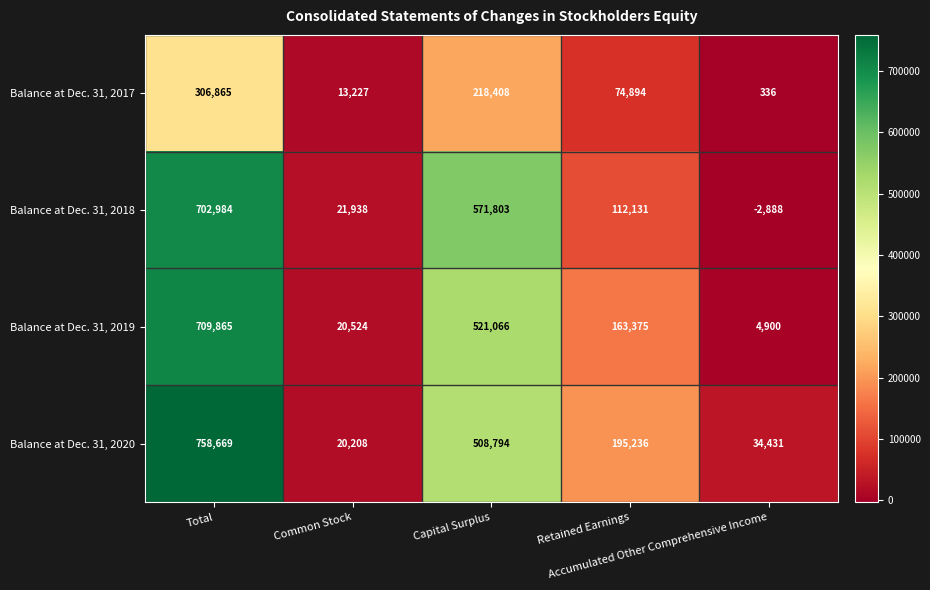

Which label corresponds to the smallest value in the chart?

Accumulated Other Comprehensive Income